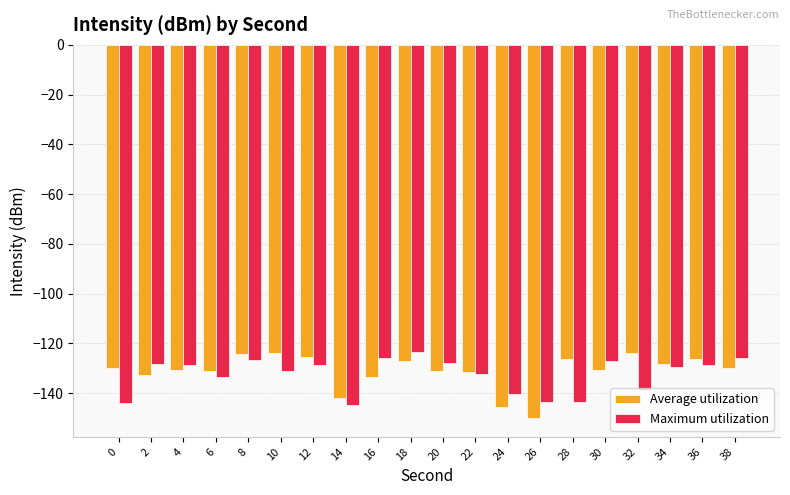

What is the value of the Maximum utilization bar at the 19th from the left?

-128.6